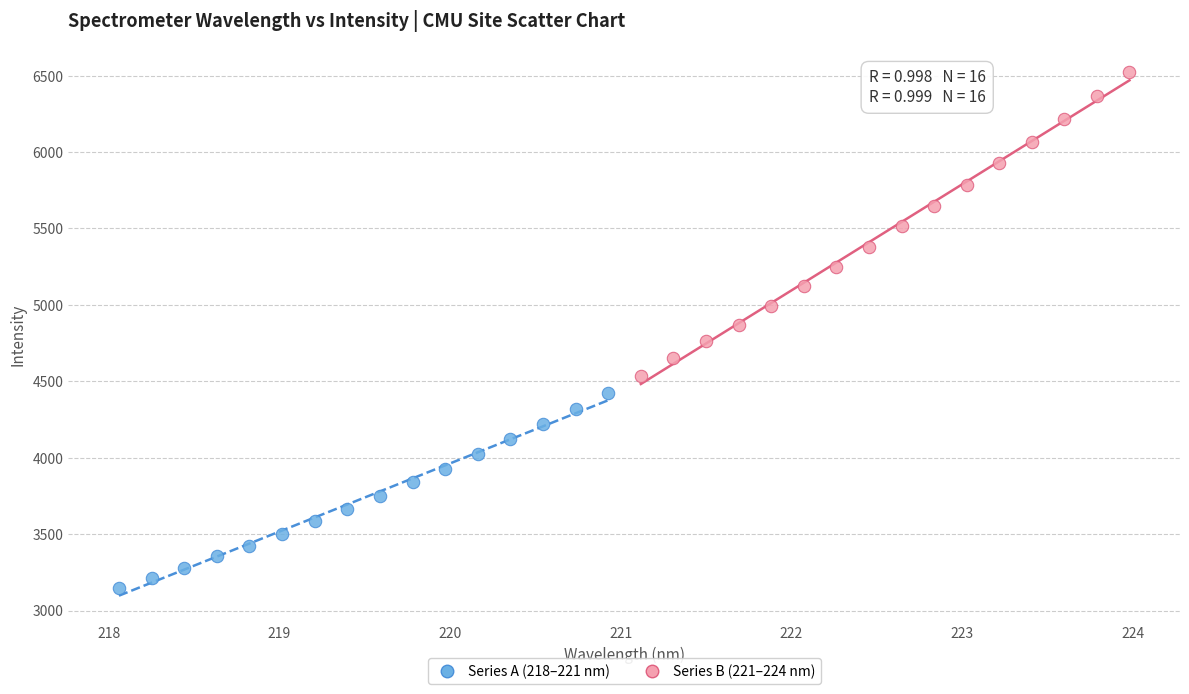

Which series contains the lowest Y value?

Series A (218–221 nm)